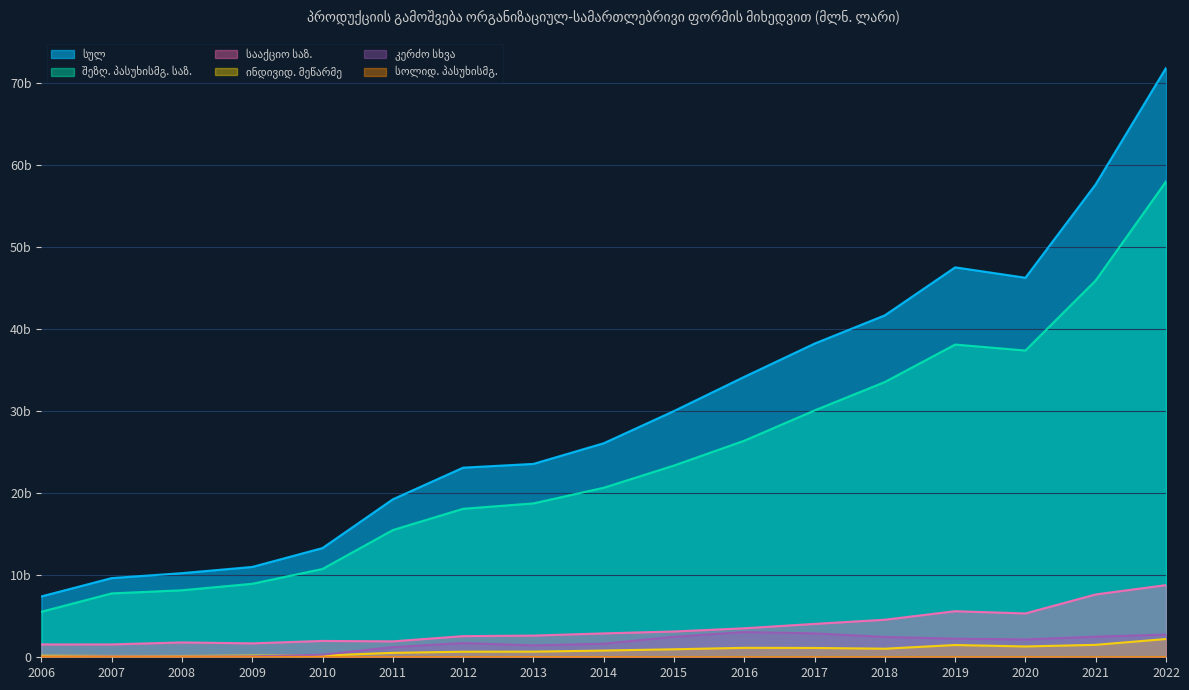

Where does the შეზღ. პასუხისმგ. საზ. series first go above 20646?

2014